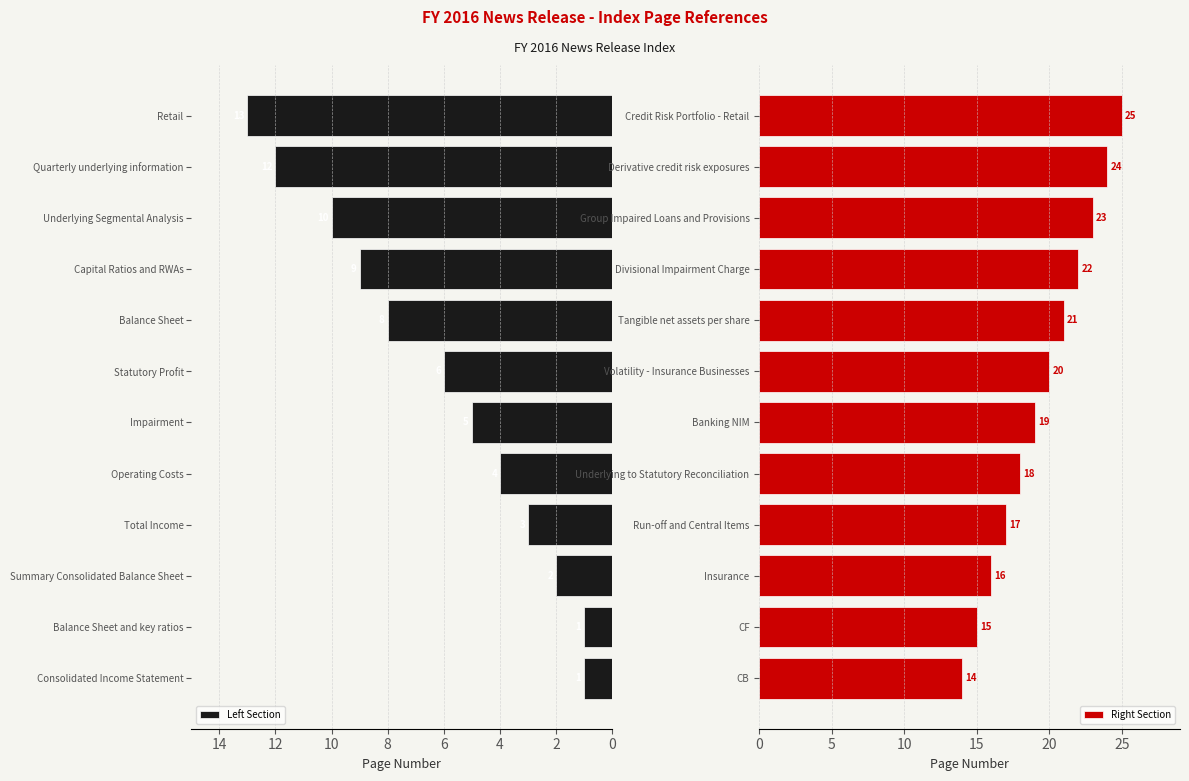

The Left Section series shows 0 at Balance Sheet and key ratios. True or false?

False